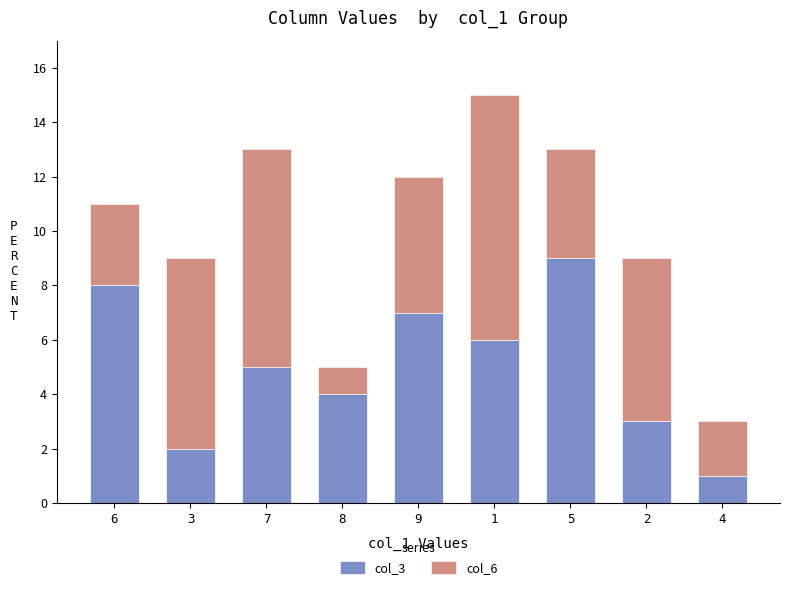

The col_3 series shows 7 at 8. True or false?

False